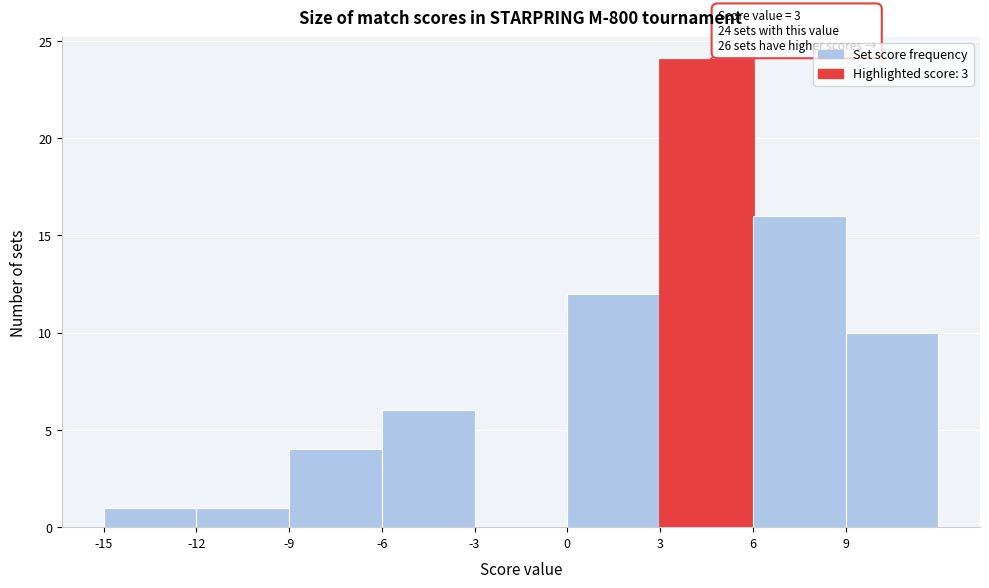

Which range on the x-axis has the tallest bar?

3 to 6